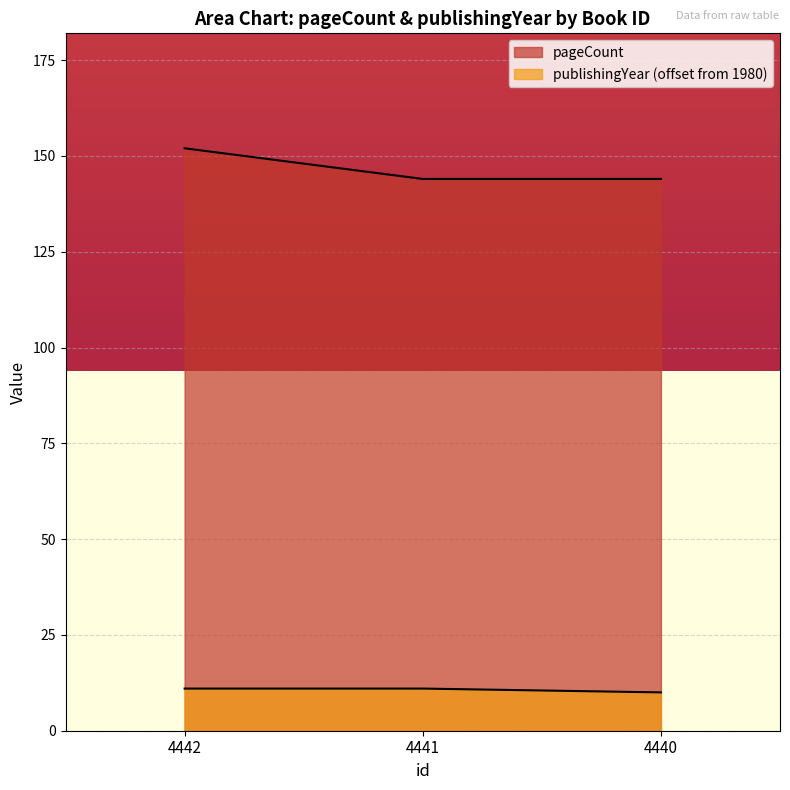

At how many categories does at least one series exceed 27?

3